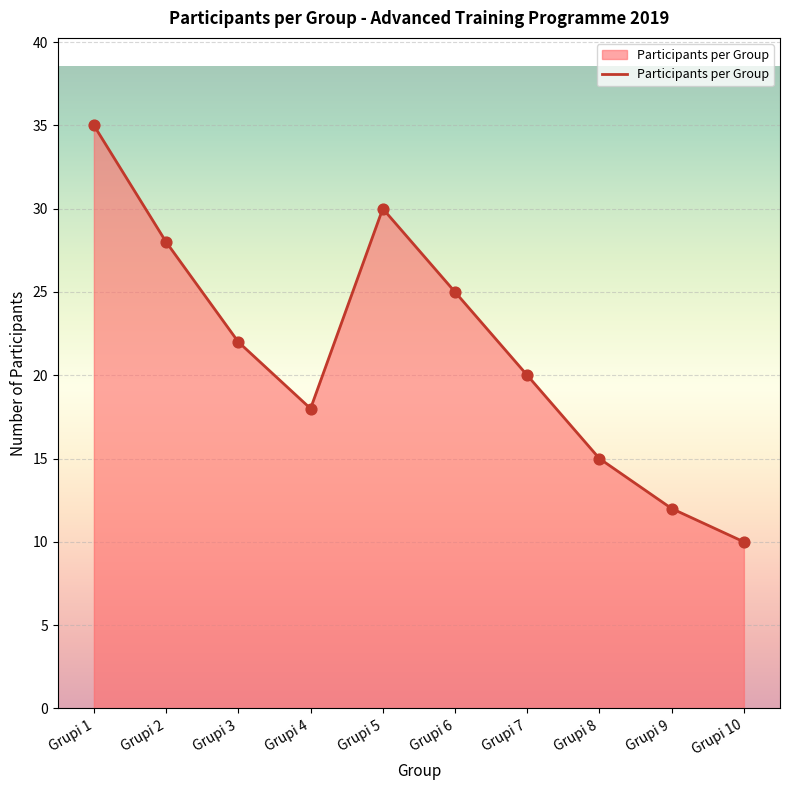

What is the change in value from Grupi 4 to Grupi 6?

+7